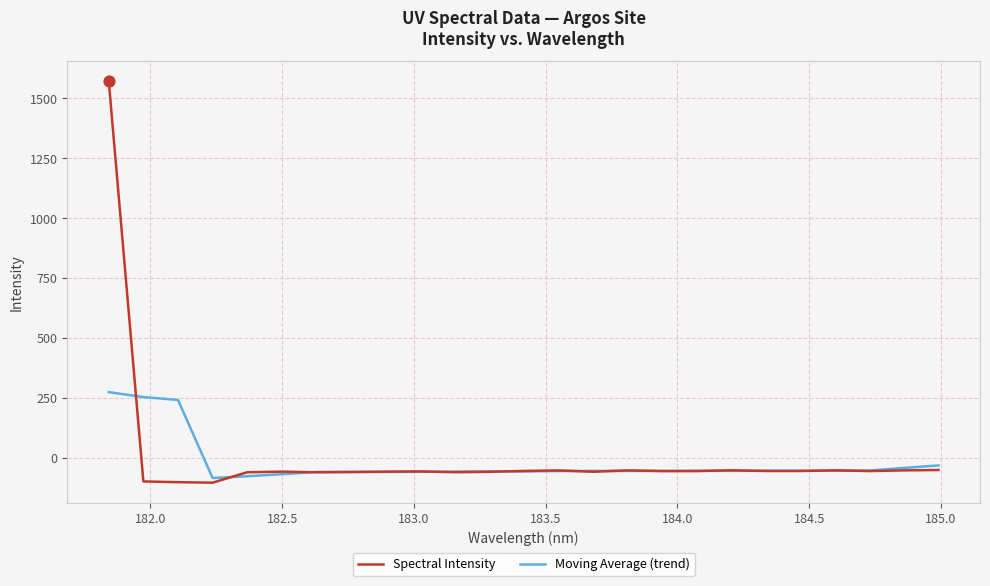

Rank the series by their maximum value, from highest to lowest.

Spectral Intensity, Moving Average (trend)